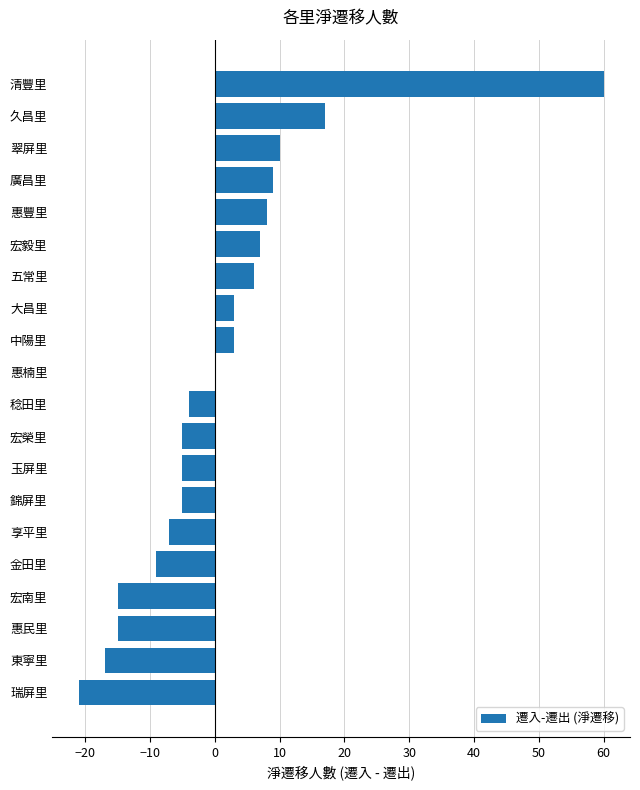

Is it true that the value at 惠豐里 is 5?

False